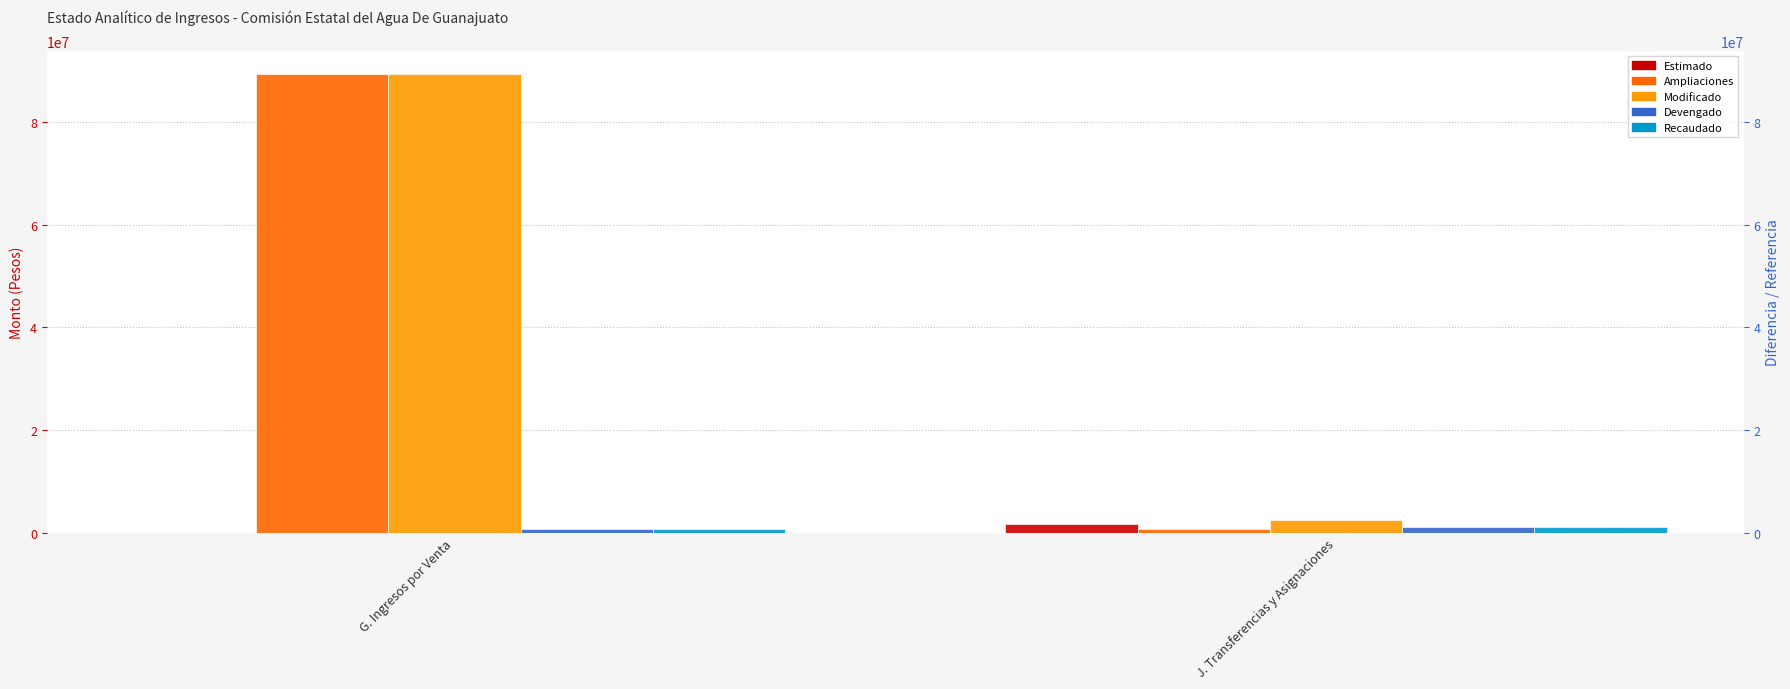

The Devengado series shows 771005.1 at J. Transferencias y Asignaciones. True or false?

False